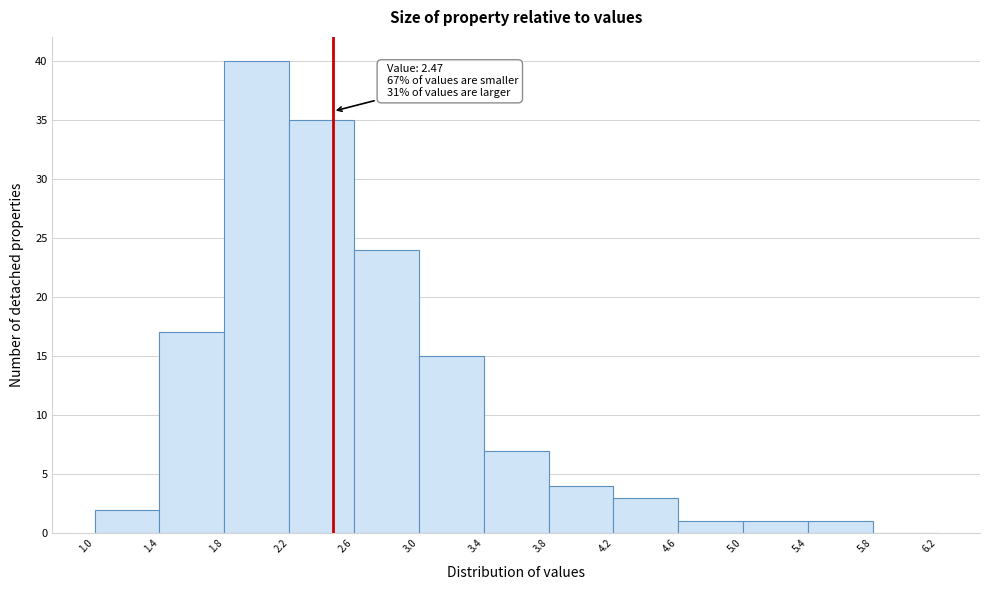

Over which range of the x-axis is the bar tallest?

1.8 to 2.2